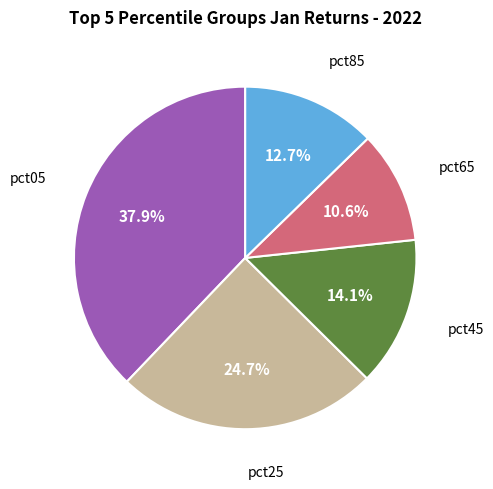

How many slices are in this pie chart?

5